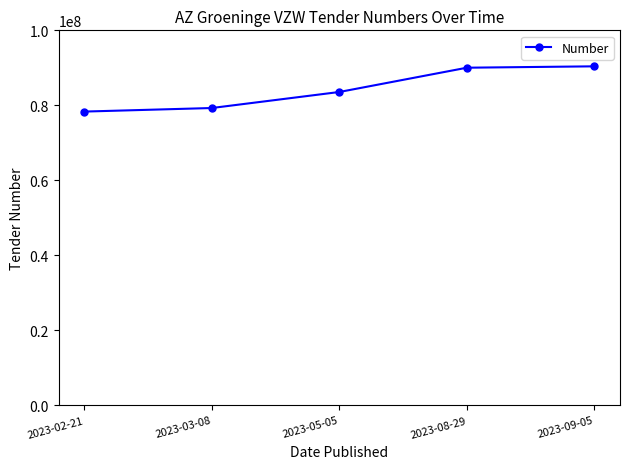

Does the chart display data point markers on the line(s)?

Yes